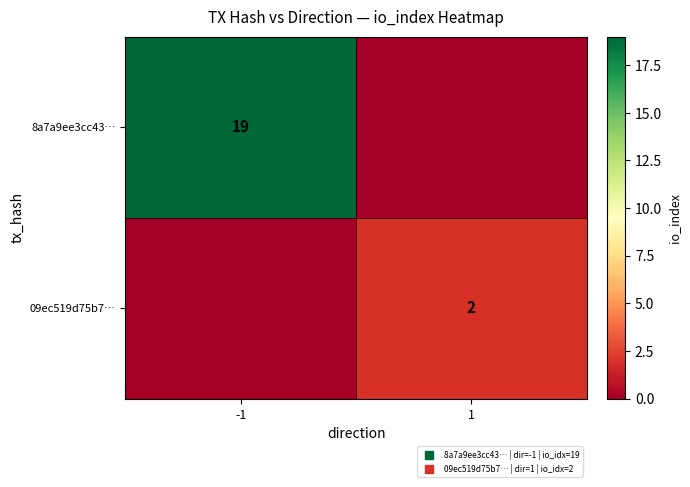

Rank the series by their maximum value, from highest to lowest.

8a7a9ee3cc43…, 09ec519d75b7…